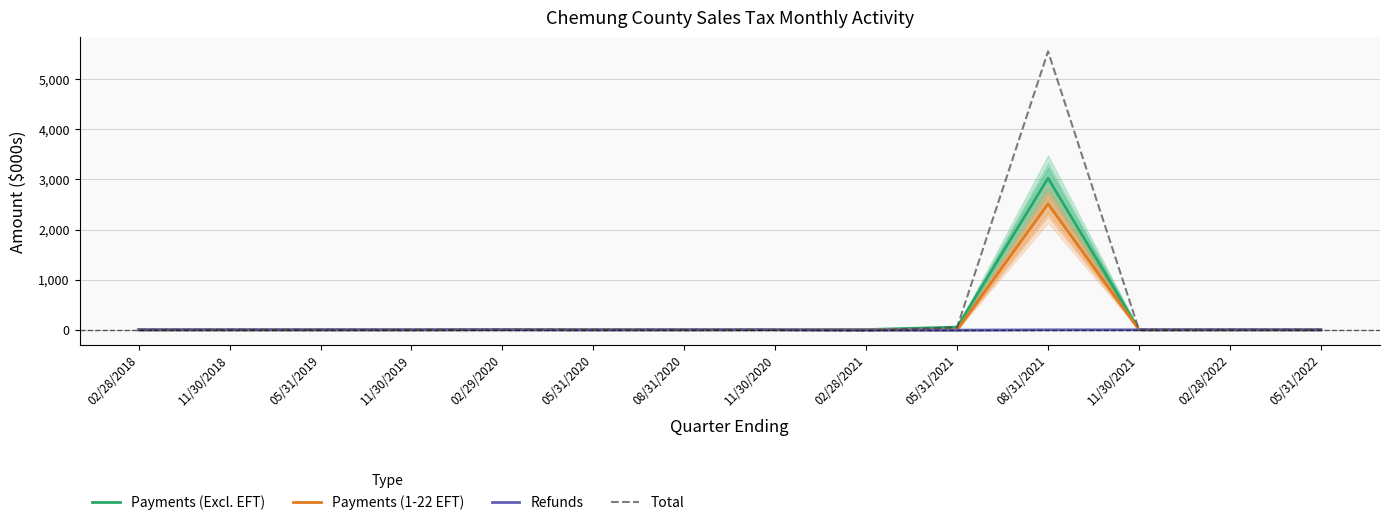

How many data points in Total are above 0?

8